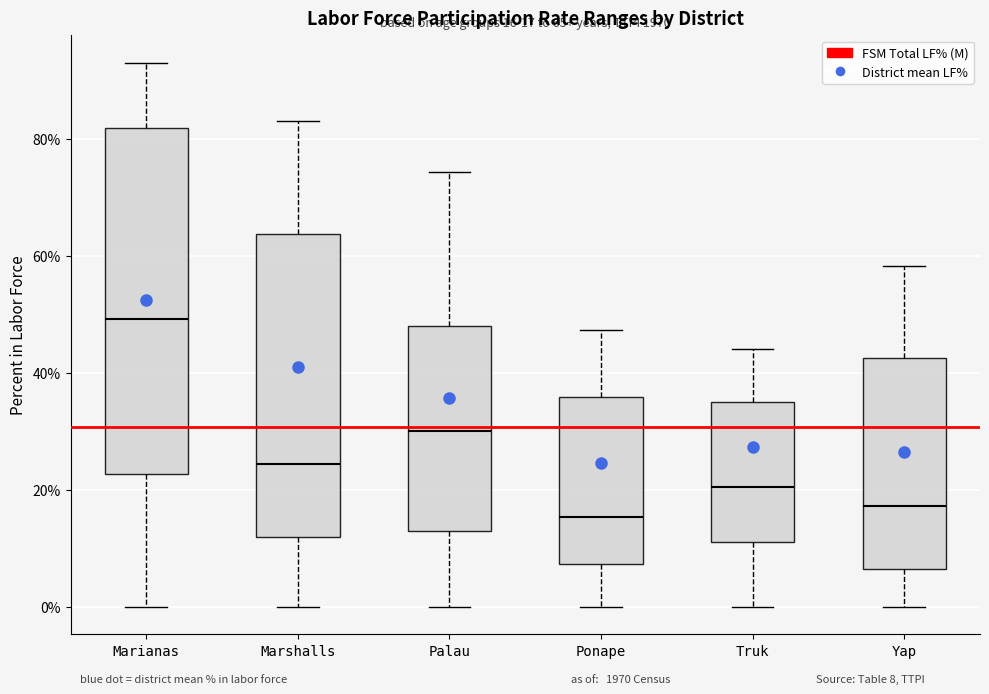

Which box is the tallest, from its lower edge to its upper edge?

Marianas